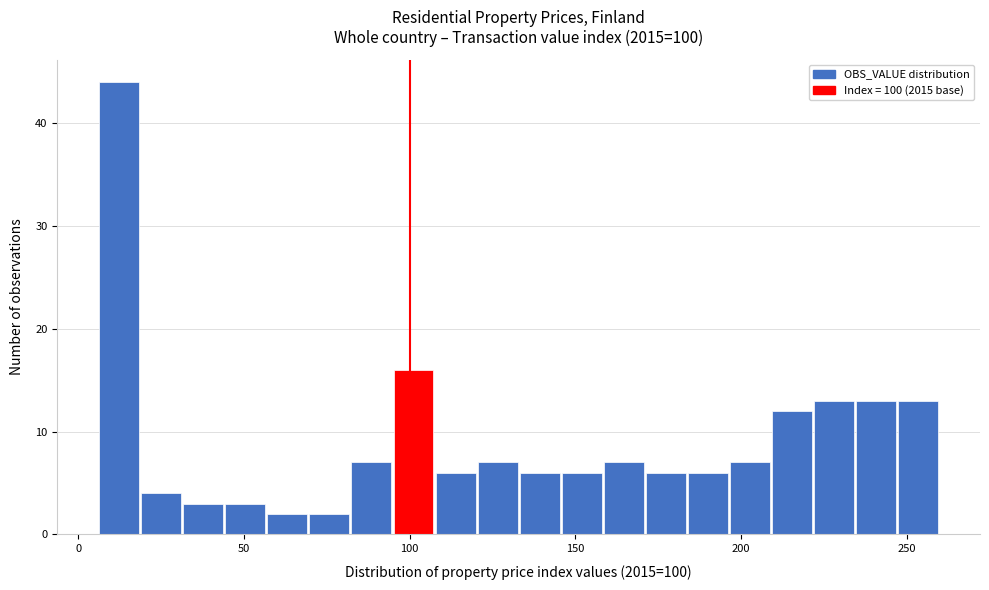

Read against the x-axis, roughly where is the centre of the tallest bar?

10